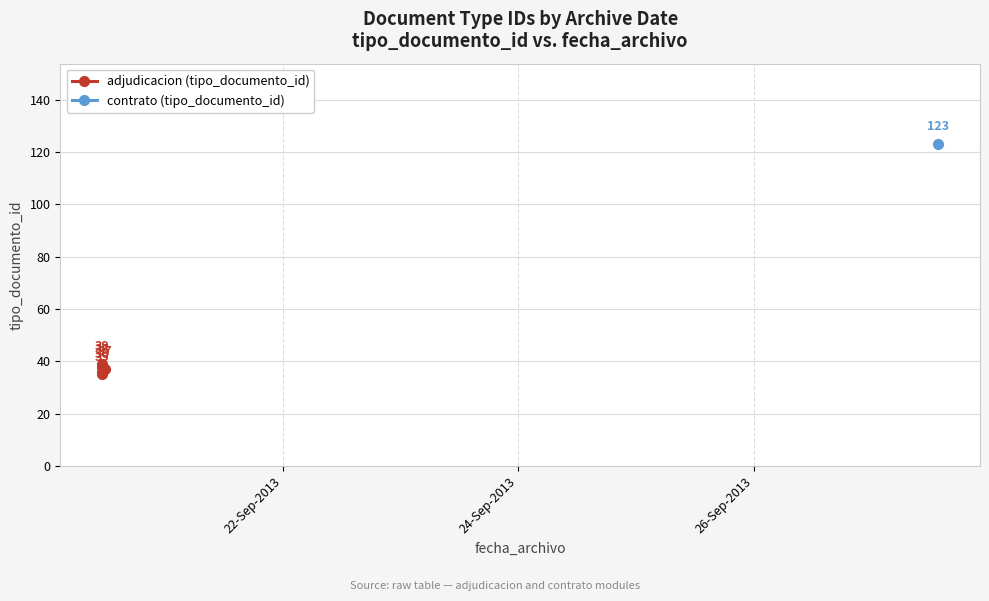

How many points are higher than both their immediate neighbors (excluding endpoints)?

2